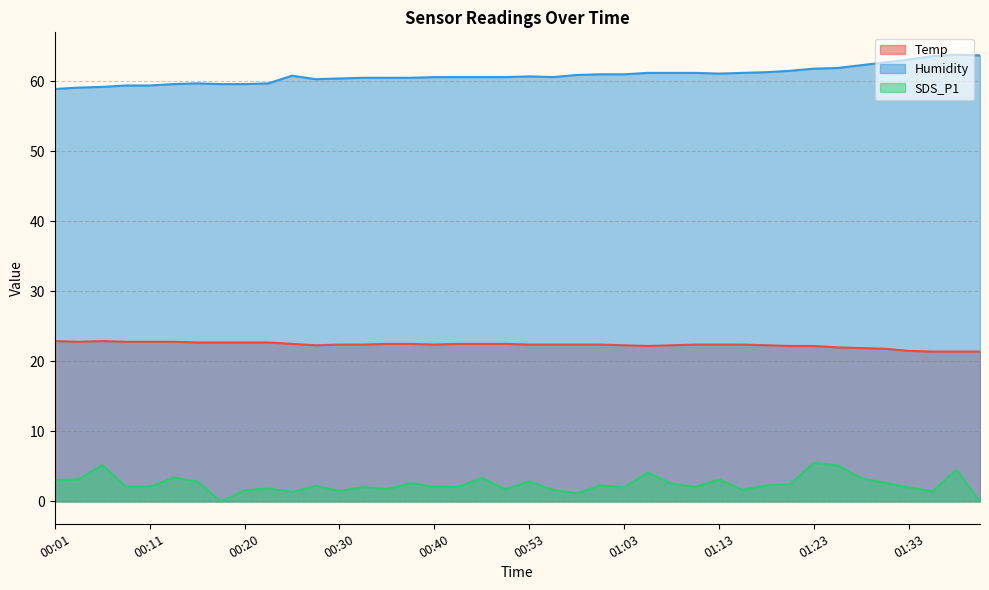

Where is the first local minimum for SDS_P1?

00:18